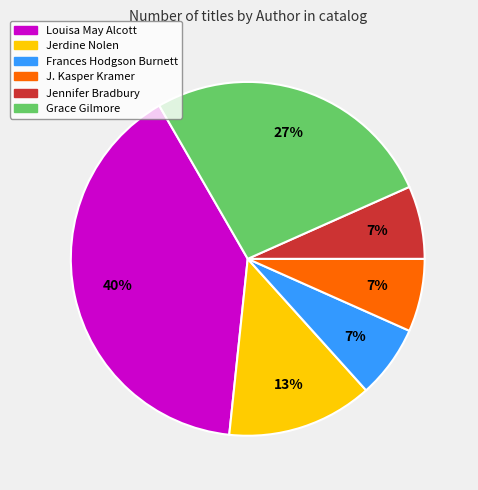

Does Grace Gilmore represent more than half of the total?

No